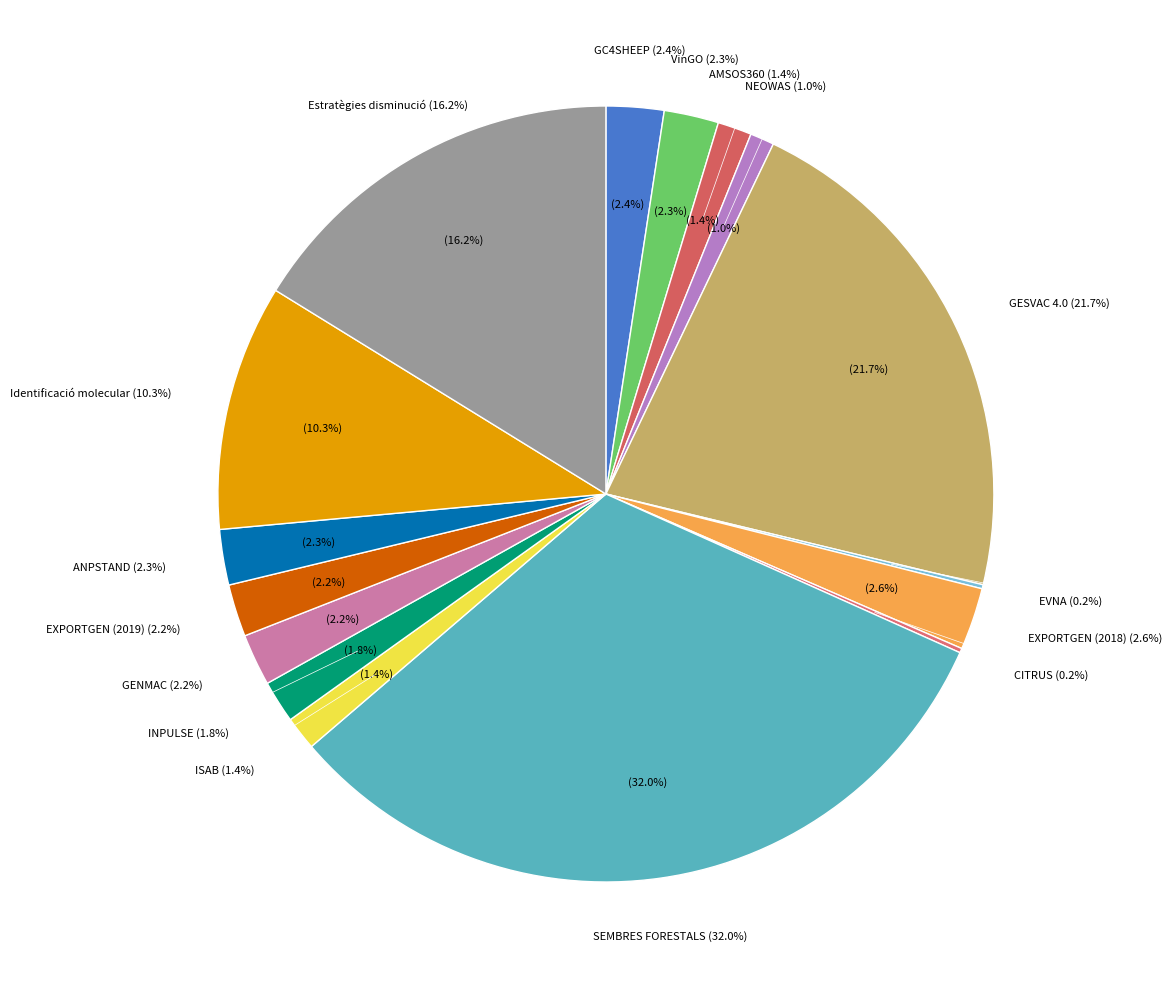

How many slices are in this pie chart?

16